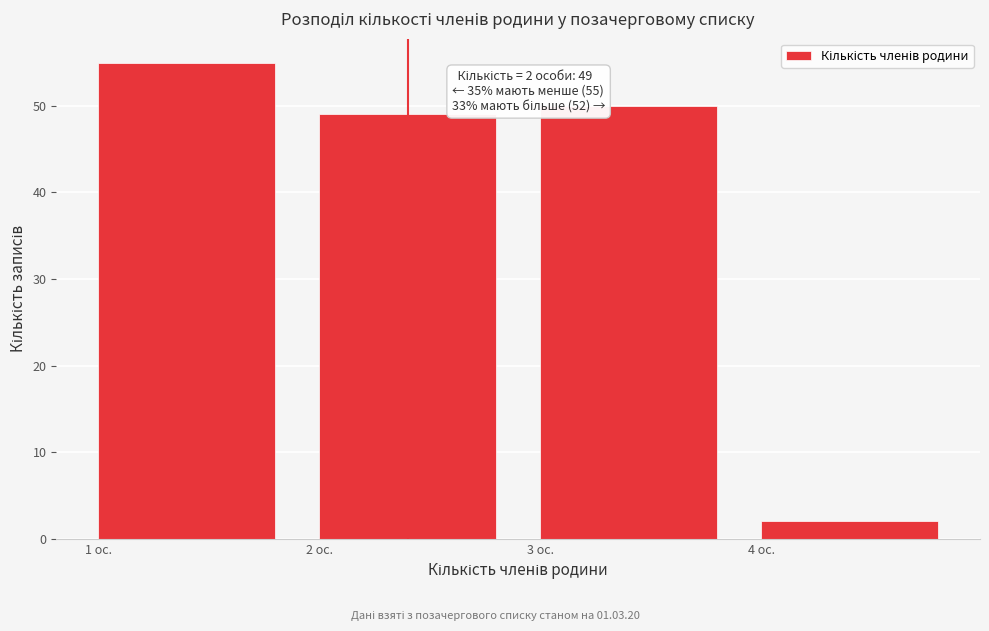

Reading left to right, what are all the values shown in this chart?

55	49	50	2